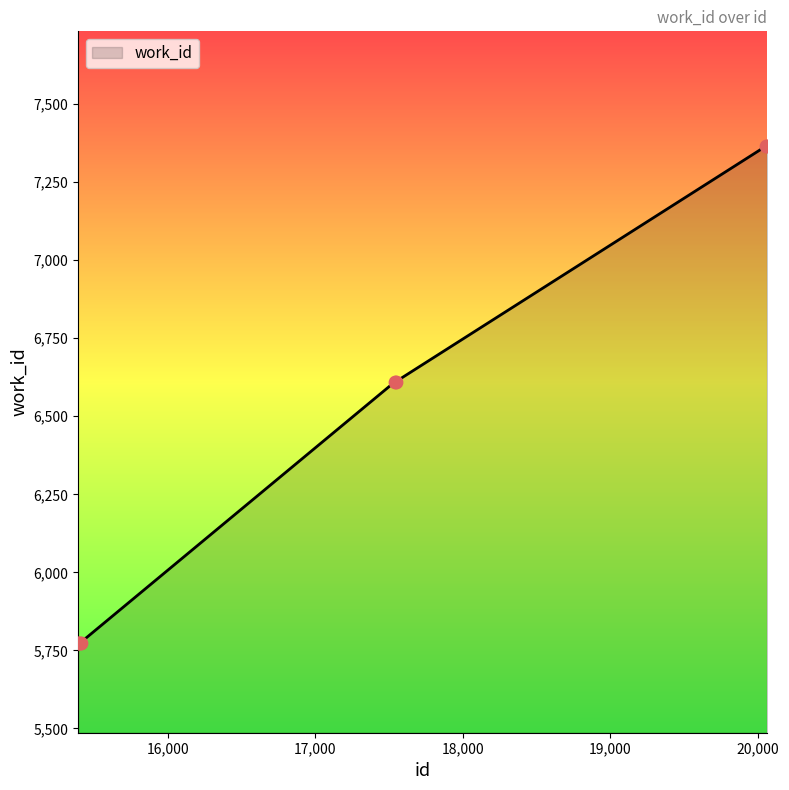

What is the sum of all values?

51052